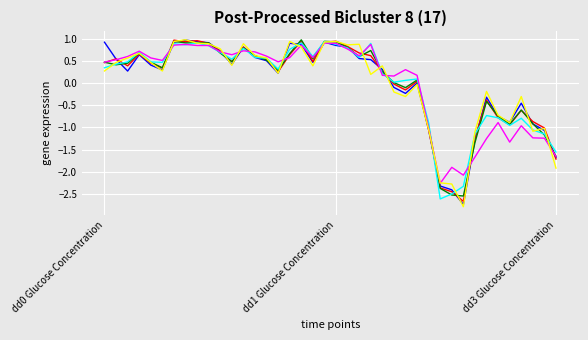

What is the minimum value shown in the chart?

-2.8